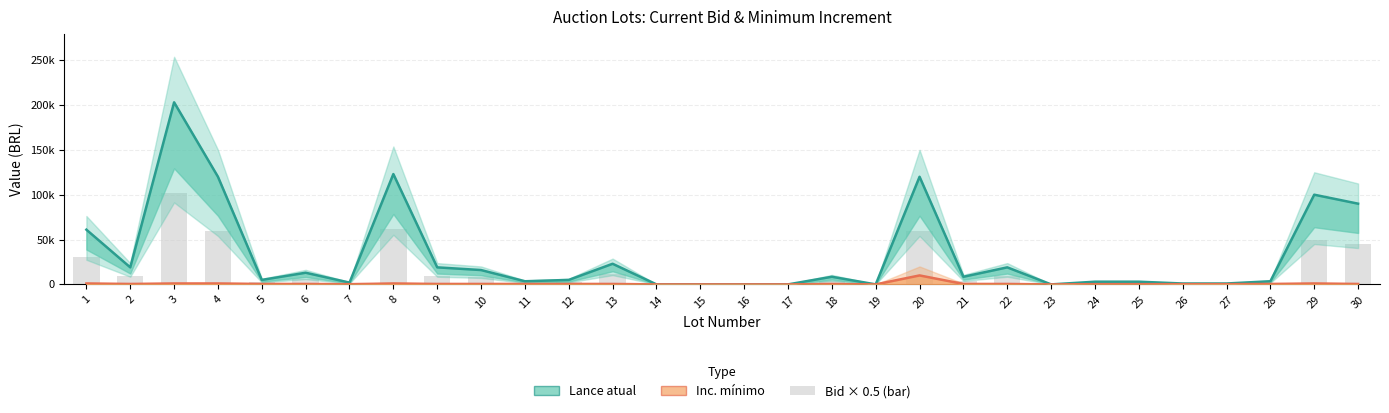

What is the approximate value of Inc. minimo at 20?

10000.0